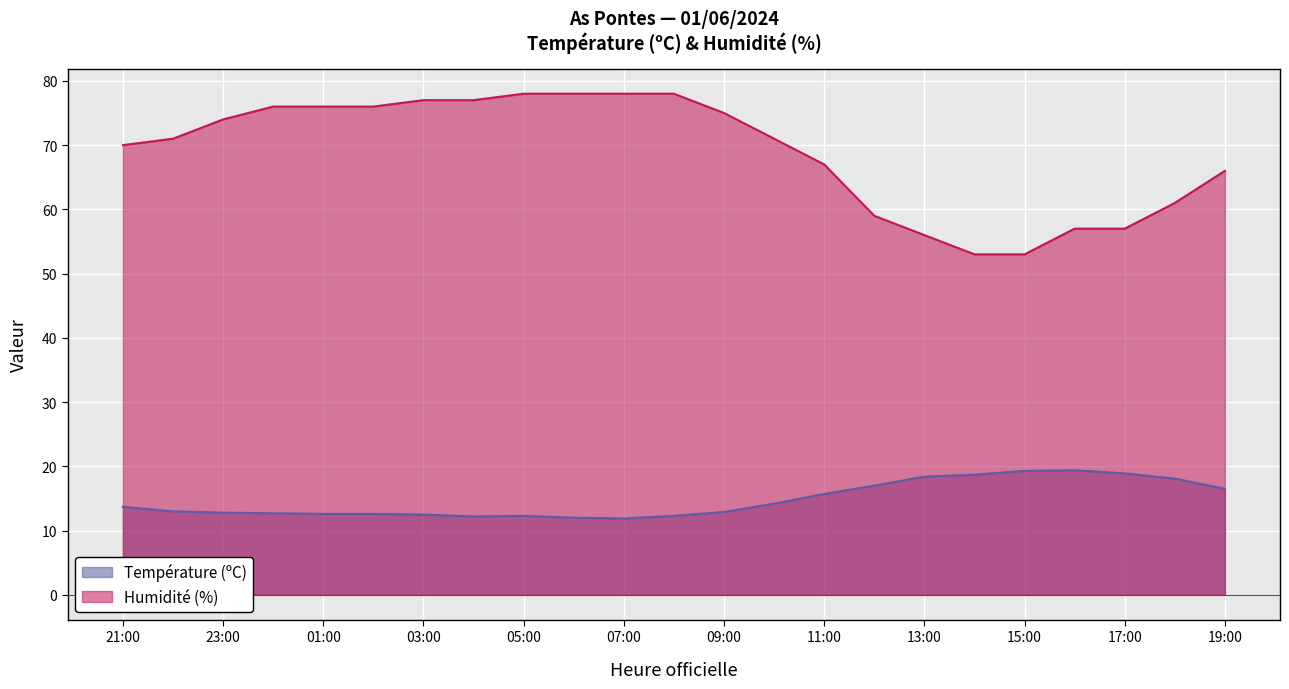

Read the Température (ºC) value at 18:00.

18.1